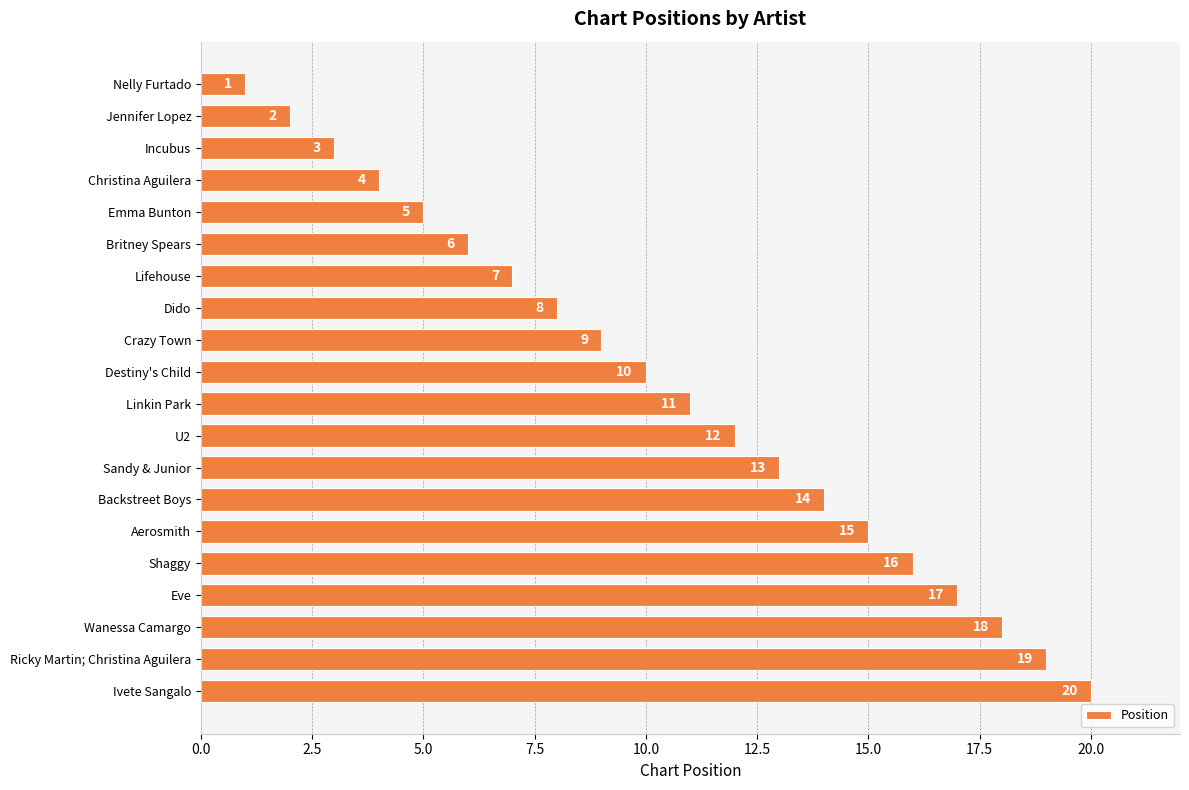

How many bars are there in total?

20